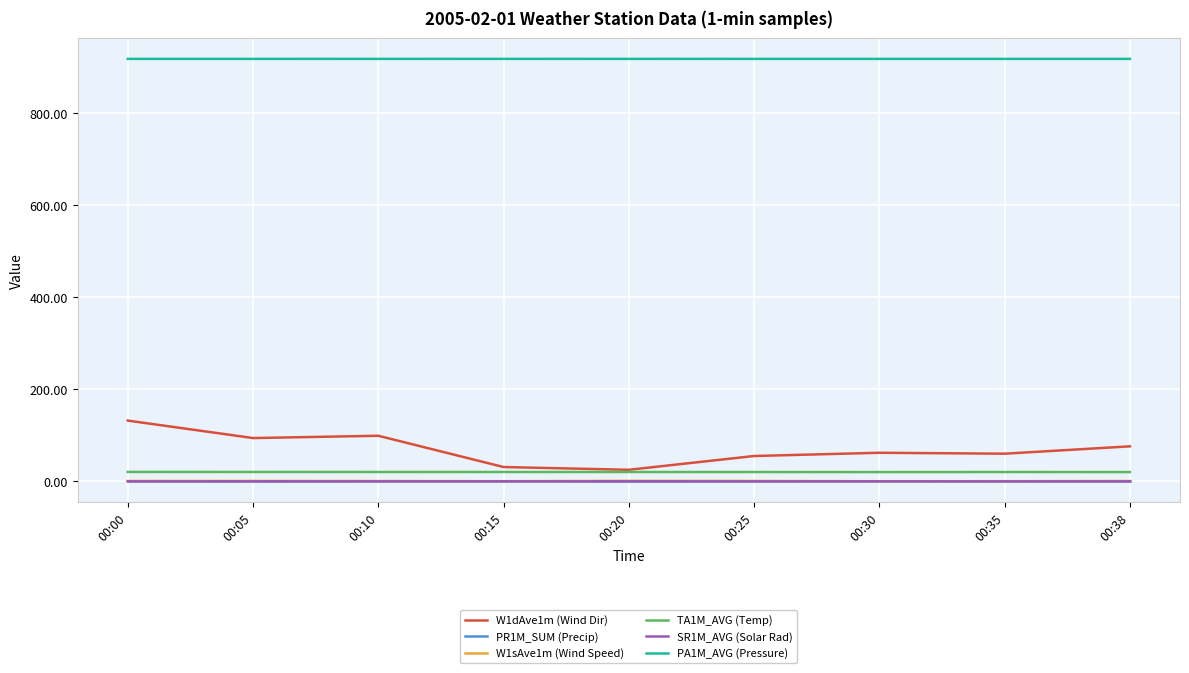

What is the minimum value for W1dAve1m (Wind Dir)?

25.0